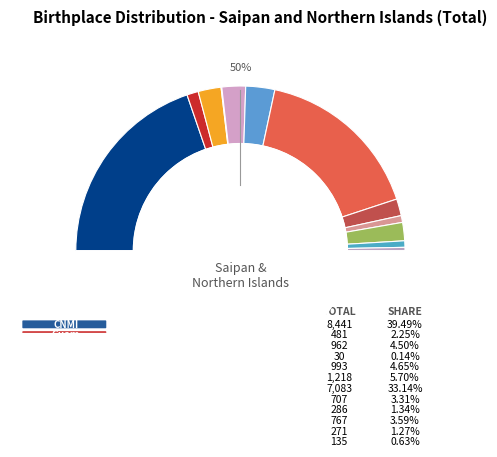

True or false: Other U.S. accounts for 1% of the total.

False